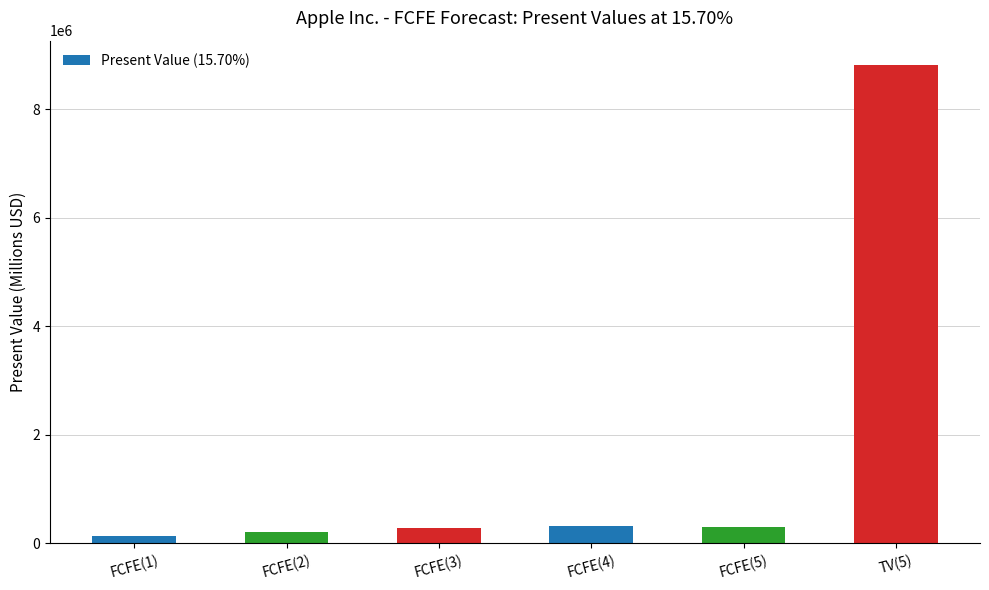

The value at FCFE(2) is 214375. True or false?

True